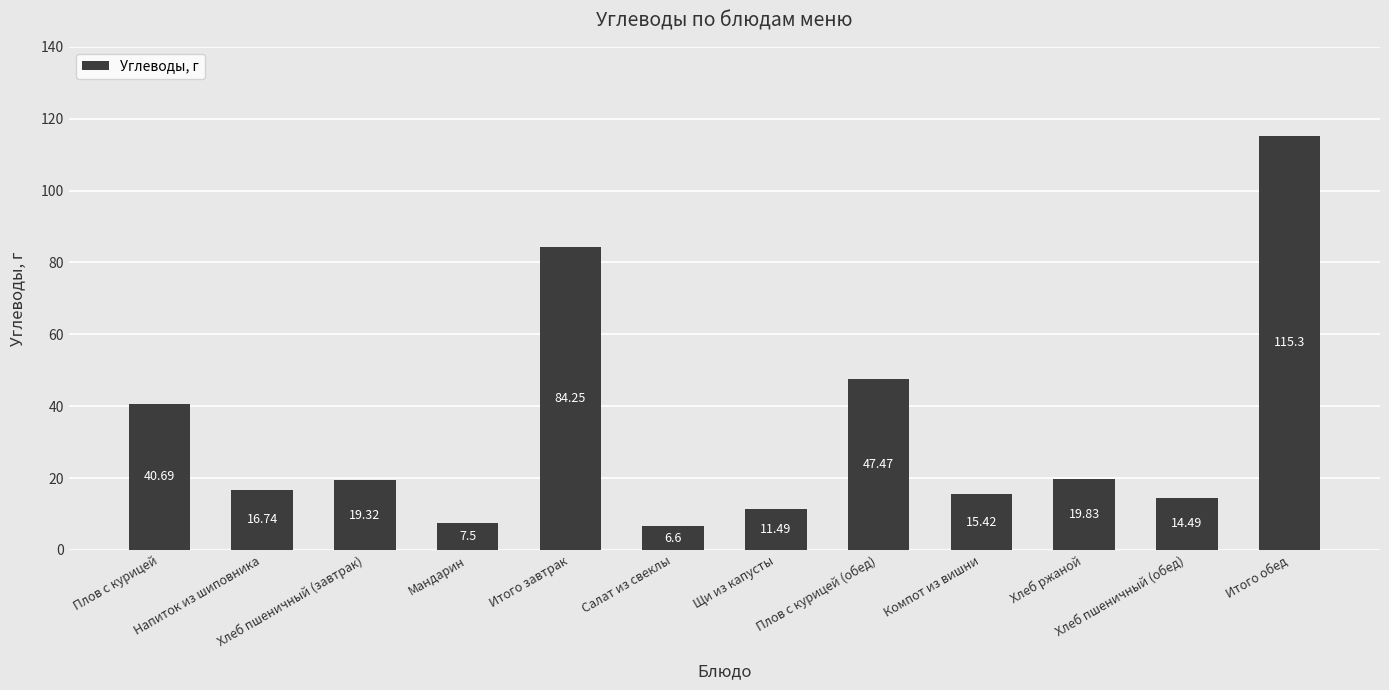

What is the difference between the values at Хлеб ржаной and Плов с курицей?

20.9